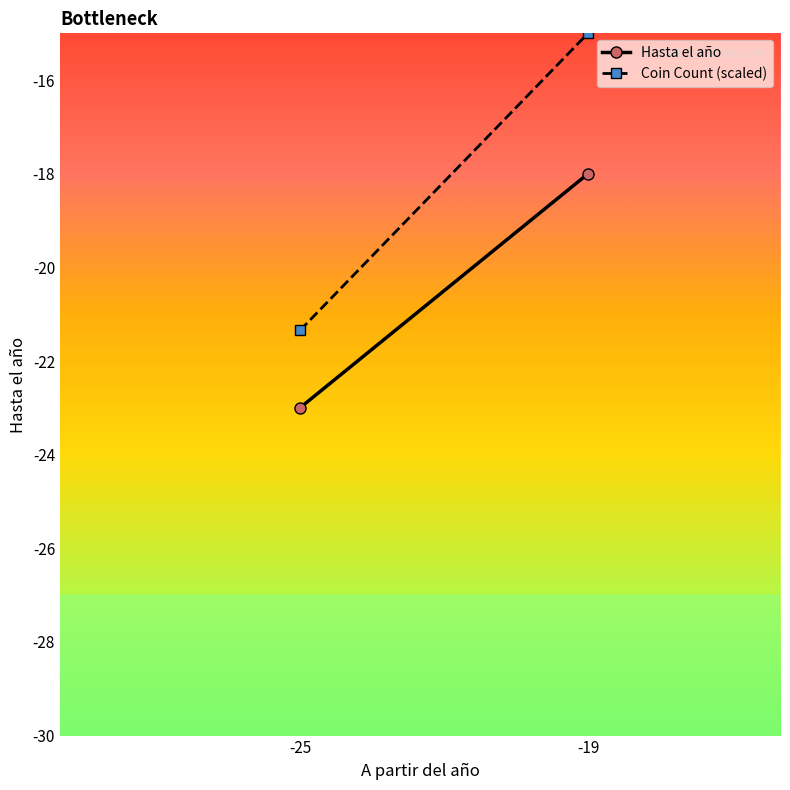

What is the difference between the highest and lowest values at -19?

3.0